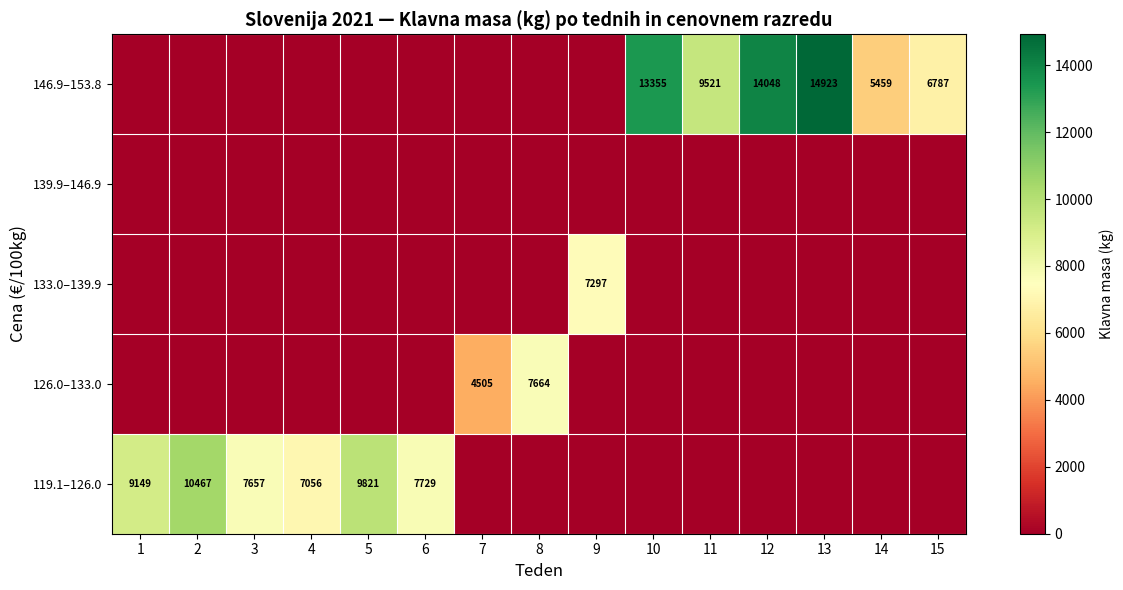

The value of 119.1–126.0 at 6 is 3150. True or false?

False